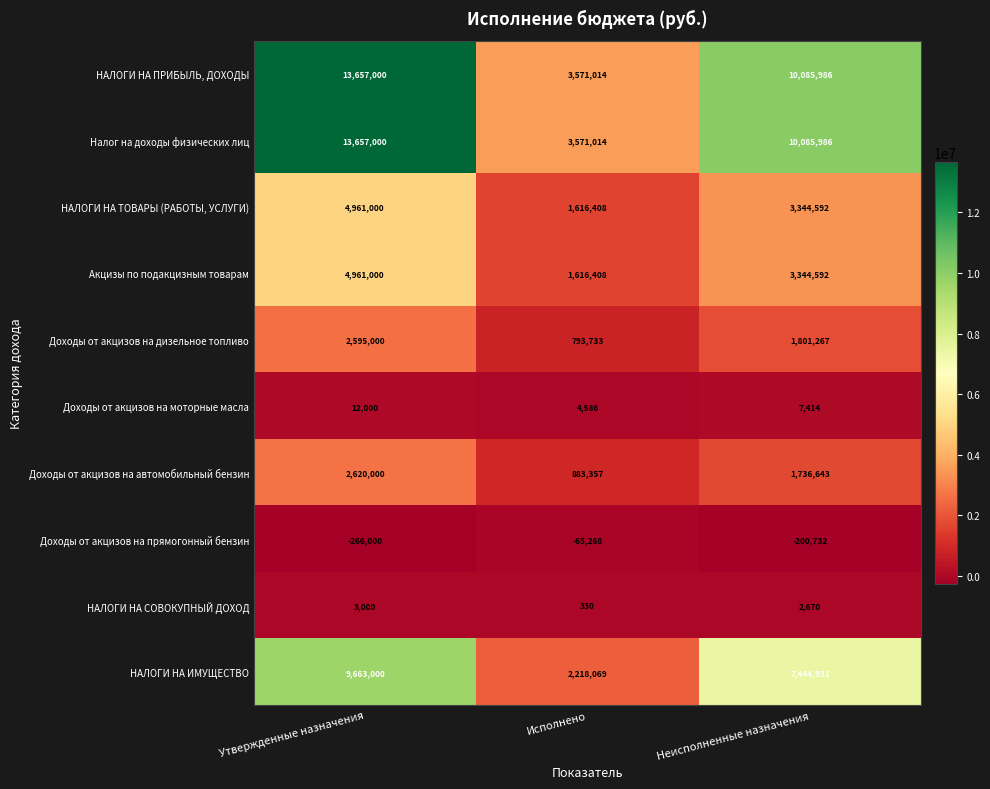

At which category does the chart reach its minimum across all series?

Утвержденные назначения